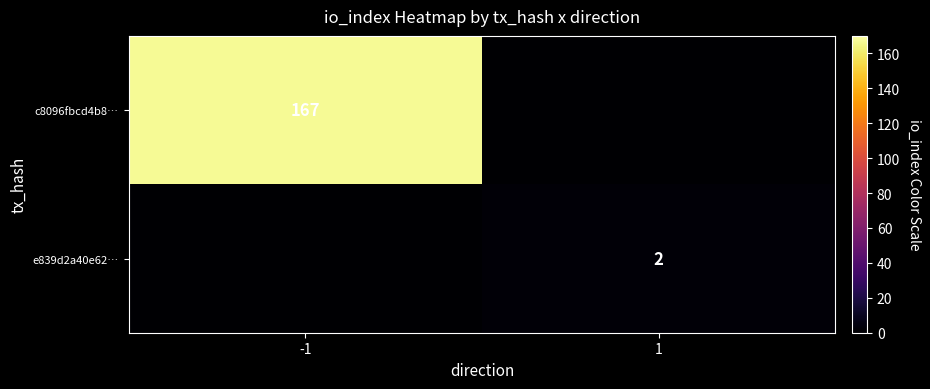

Is the value of e839d2a40e62… at 1 greater than the value of c8096fbcd4b8… at -1?

No